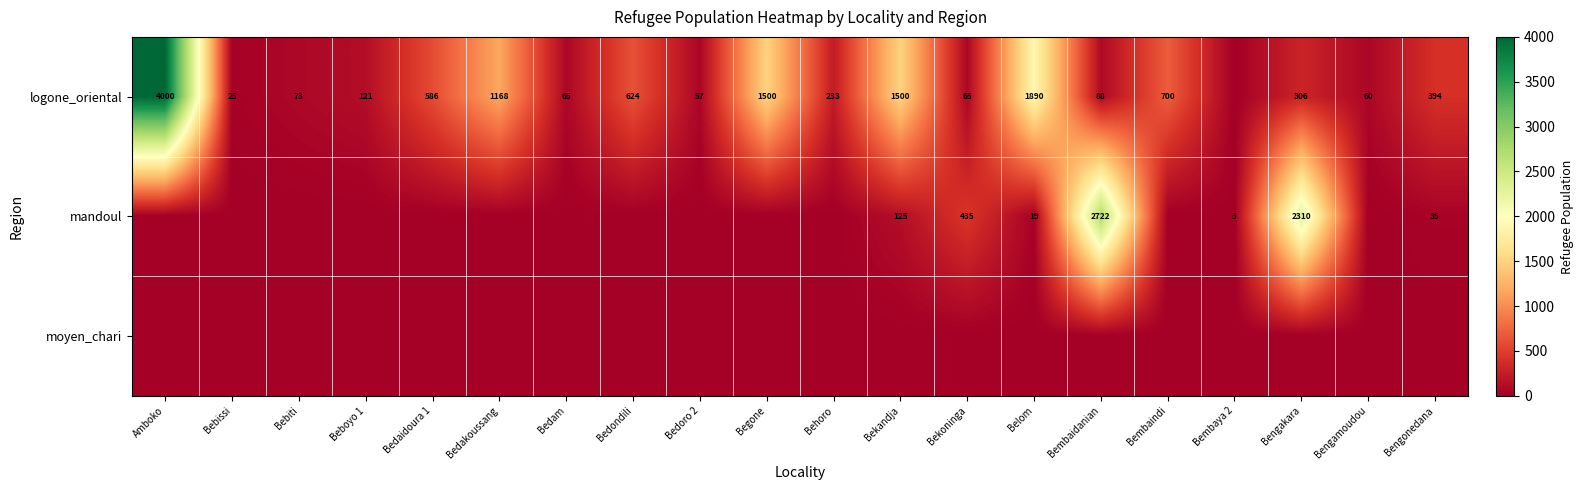

True or false: logone_oriental has a value of 4000 at Amboko.

True